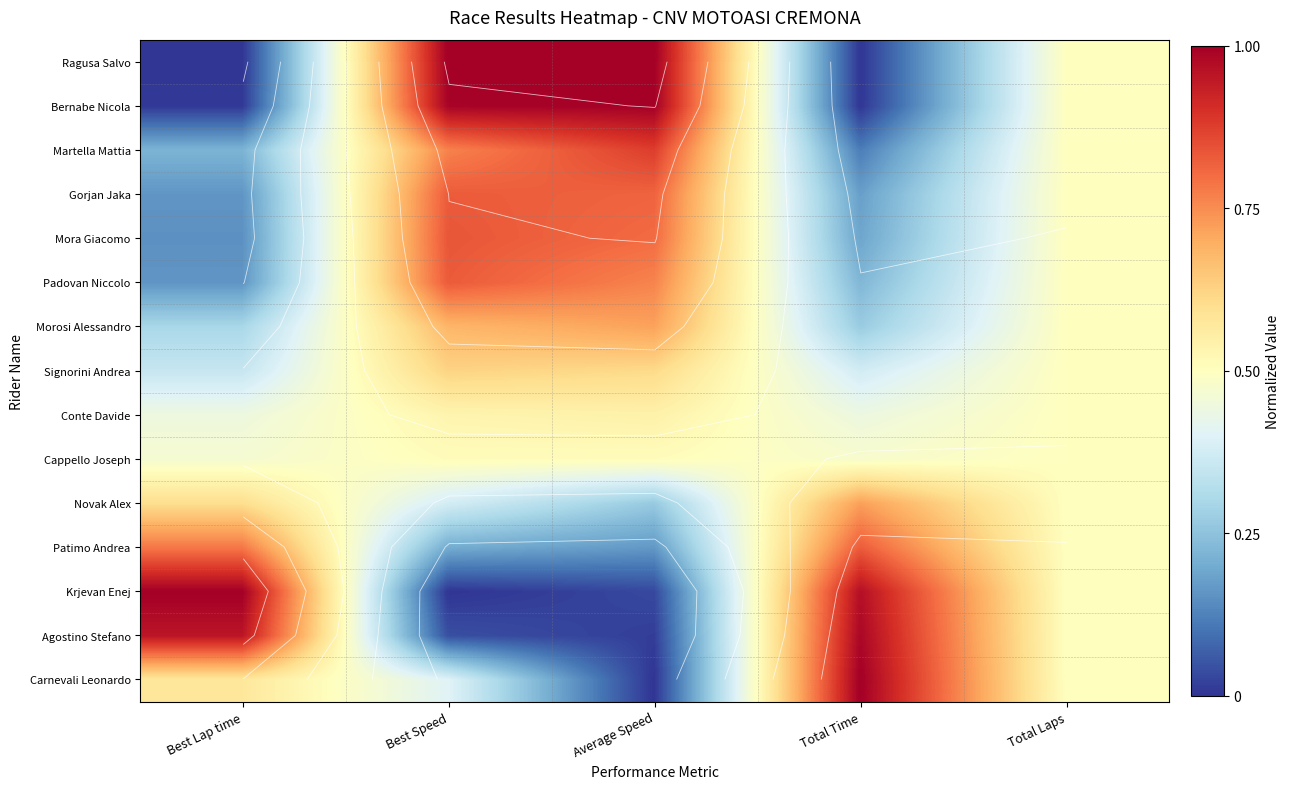

What is the lowest value of the Patimo Andrea series?

0.2